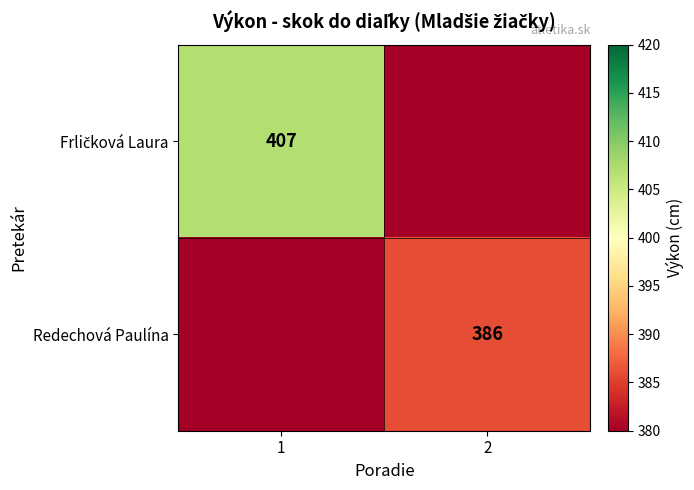

At which category is the sum across all series the highest?

1